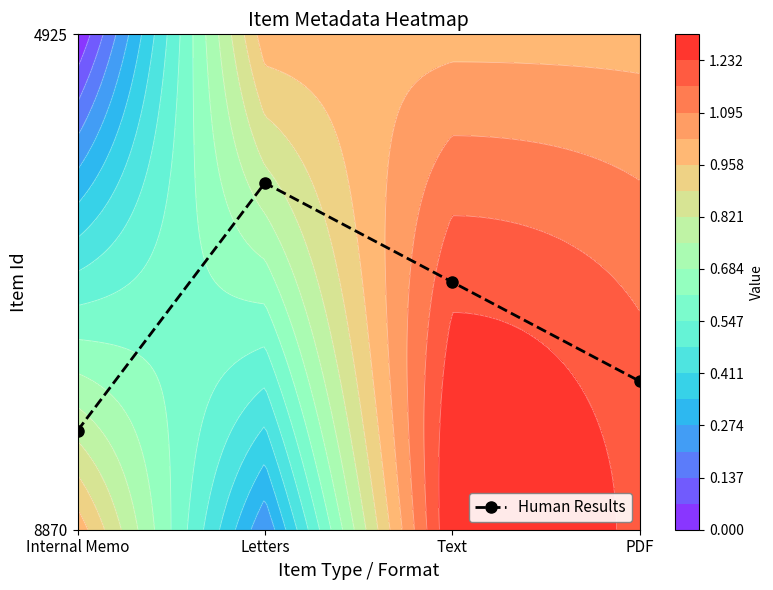

What value does the data have at Internal Memo?

0.2